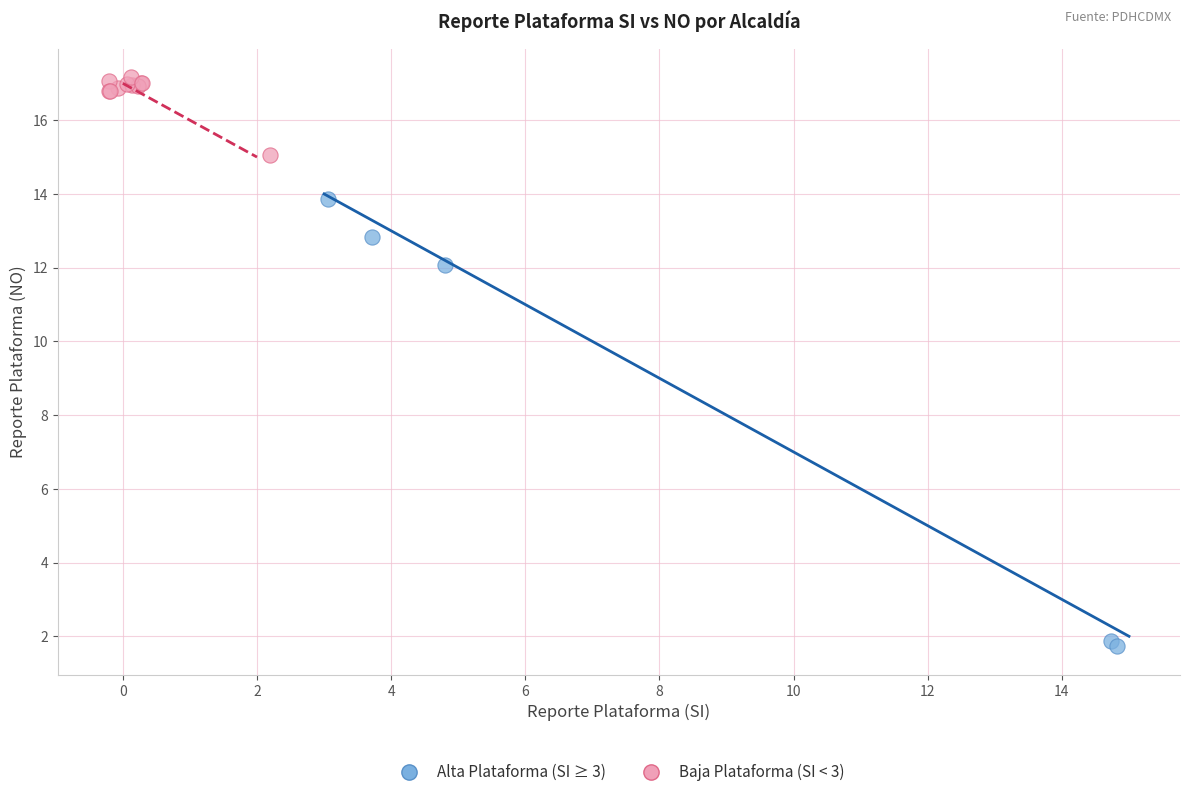

Which series reaches the minimum Y coordinate?

Alta Plataforma (SI ≥ 3)